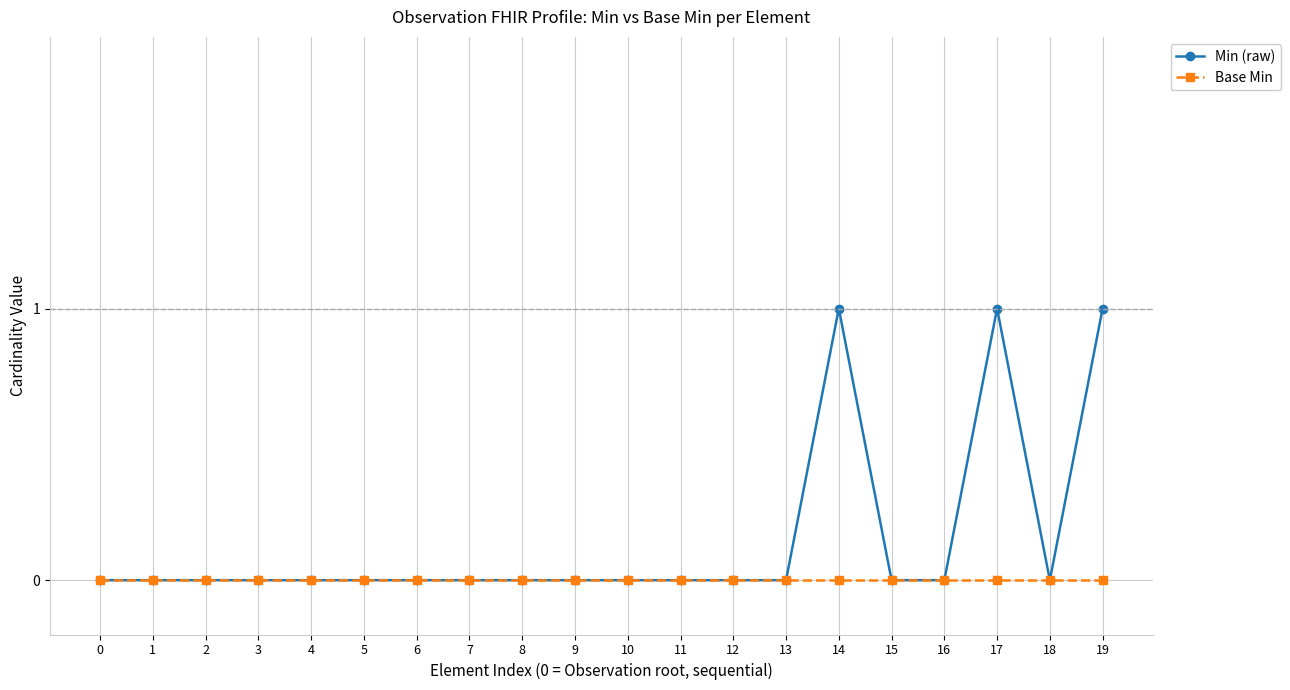

Which series has the largest range (max minus min)?

Min (raw)